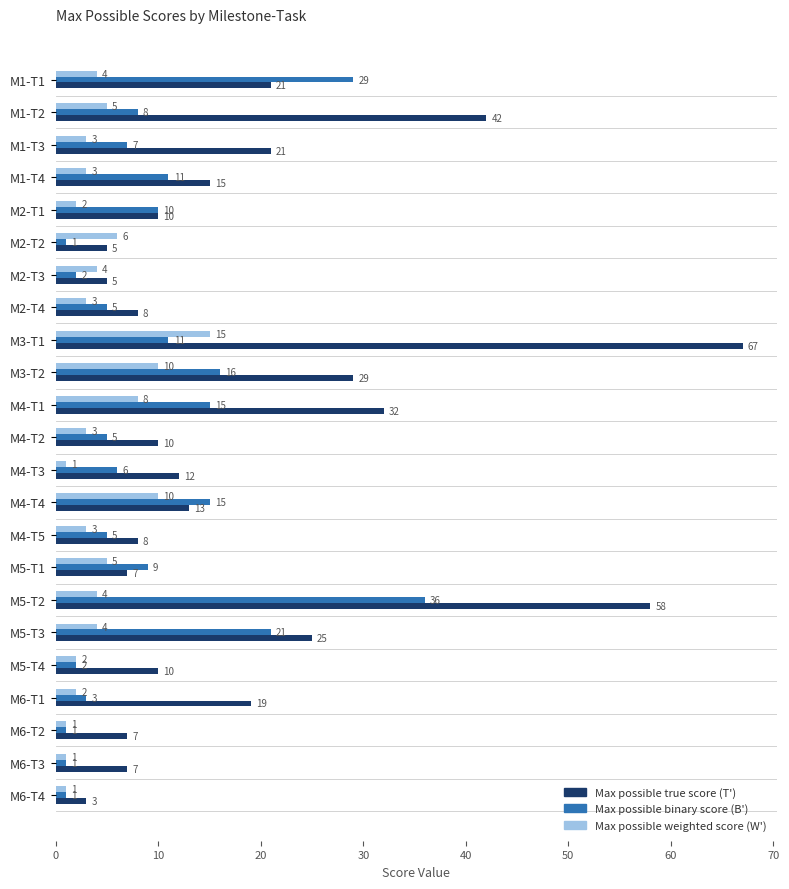

Where is Max possible true score (T') nearest to the value 35?

M4-T1